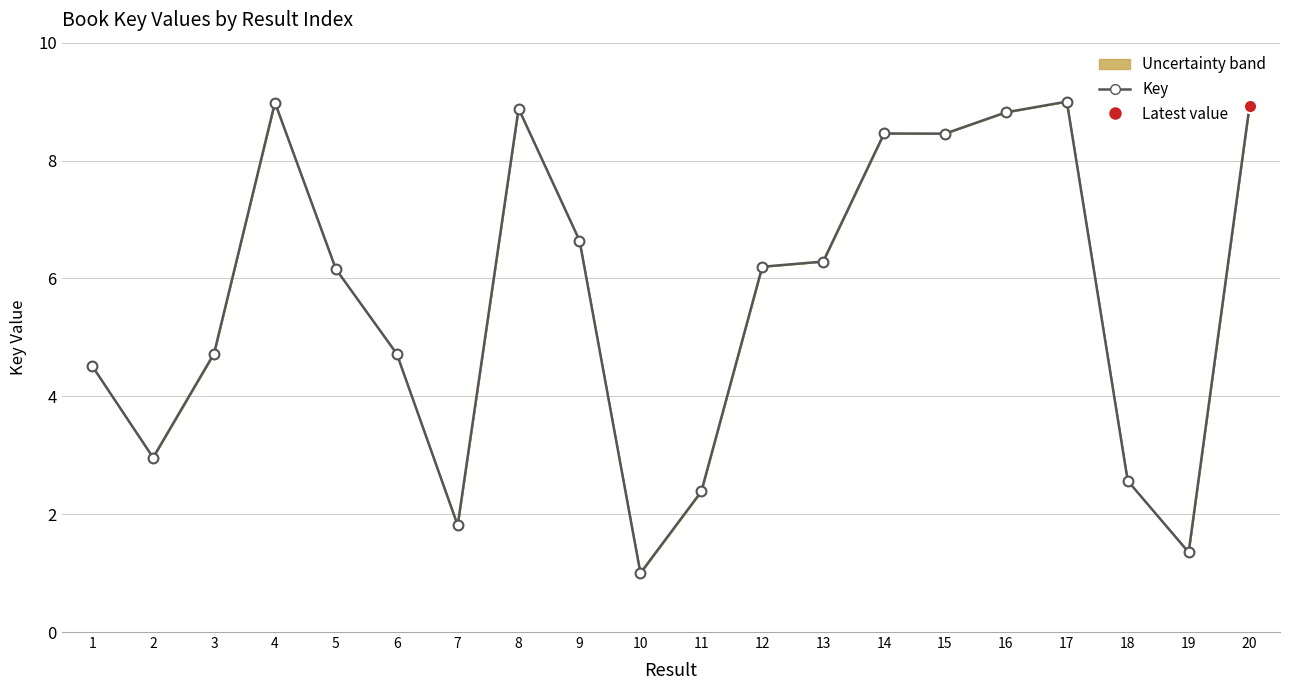

What is the change in value from 6 to 20?

+4.2